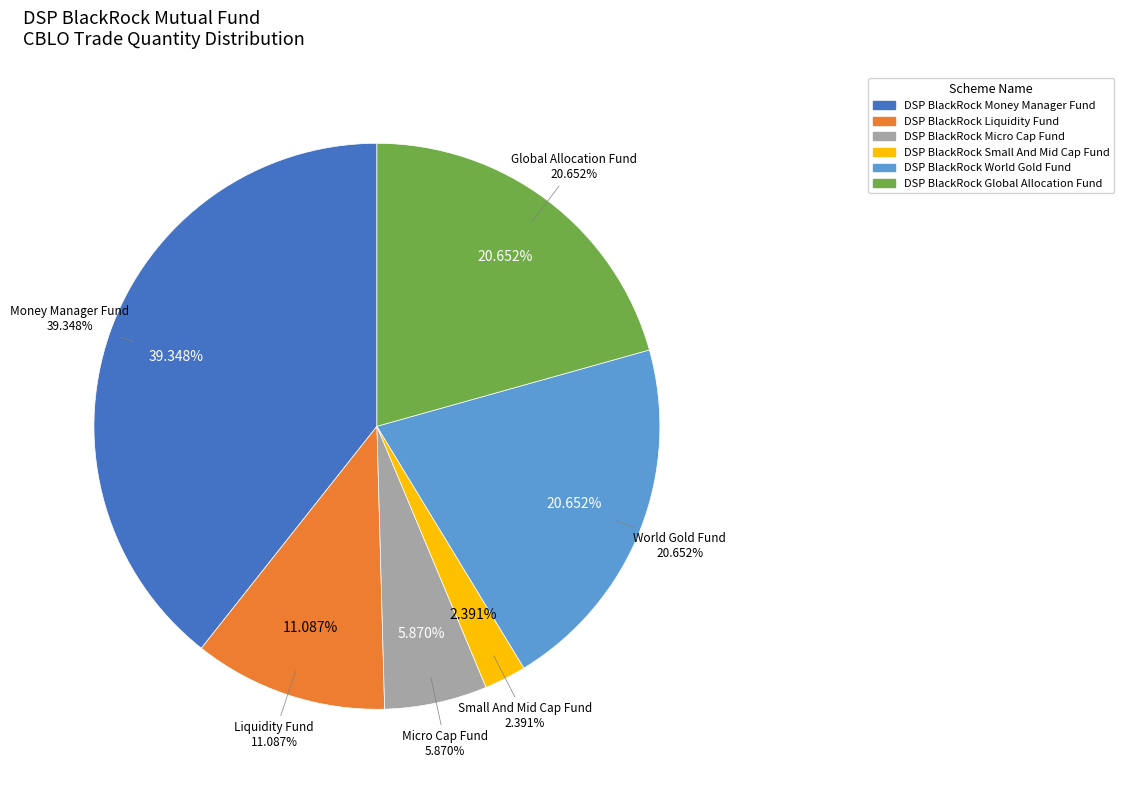

To the nearest percent, what is the average slice percentage?

17%